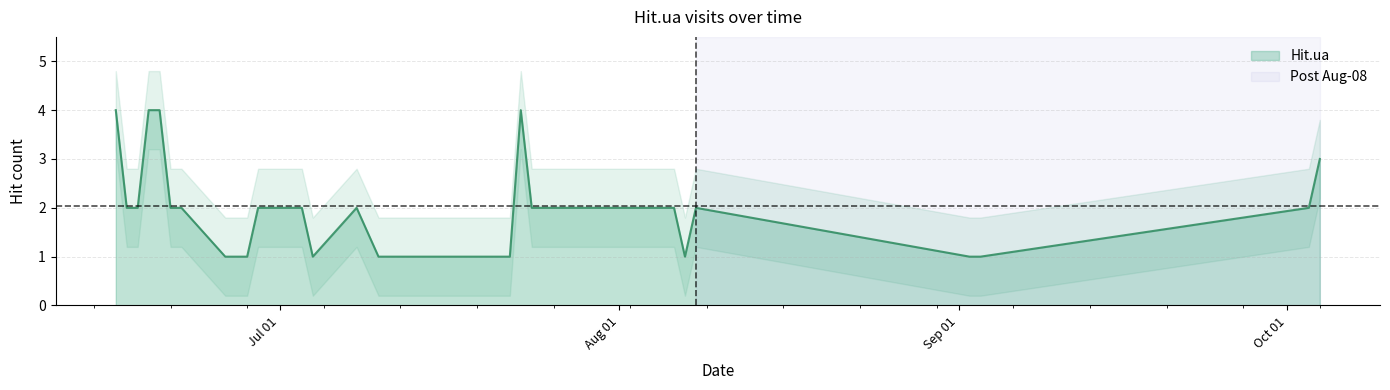

What is the difference between the maximum and minimum values?

3